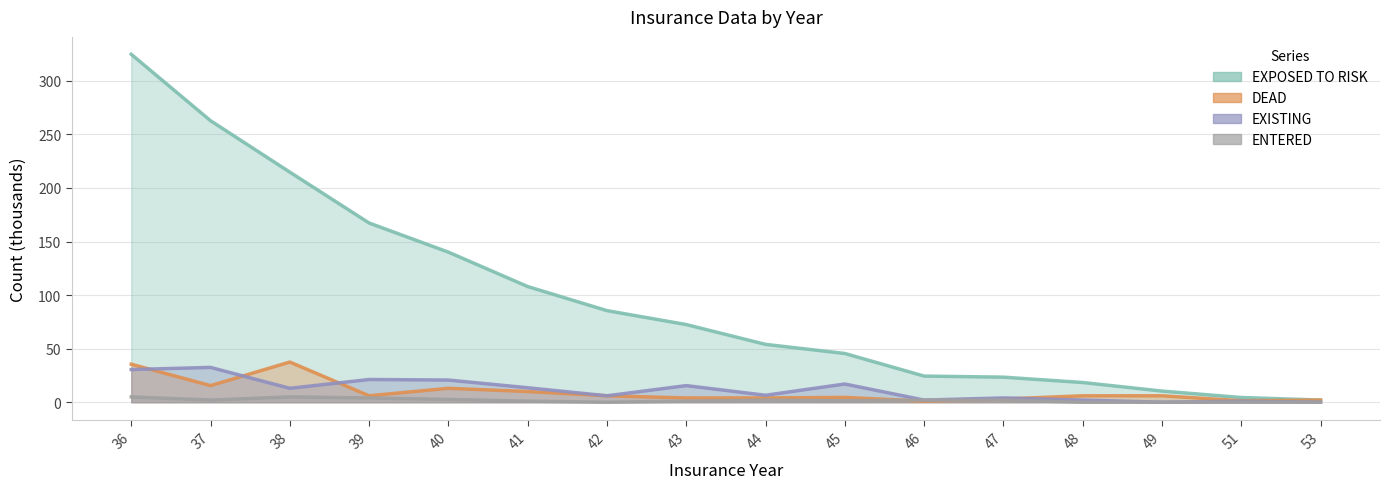

True or false: EXPOSED TO RISK has a value of 520.9 at 36.

False